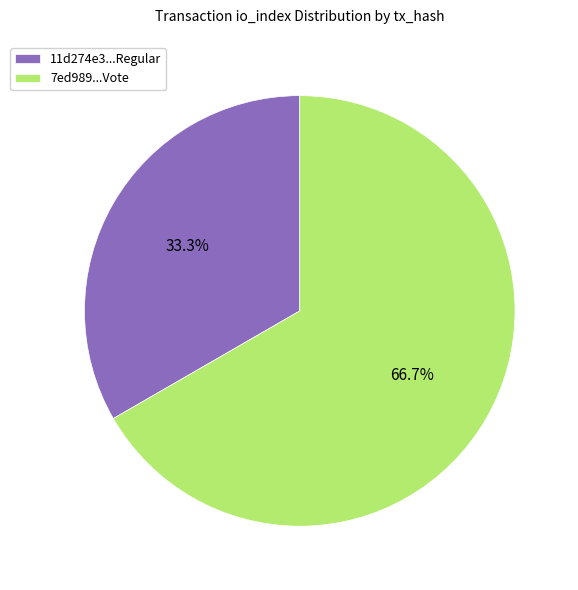

What is the ratio of the value at 7ed989...Vote to the value at 11d274e3...Regular?

2.0